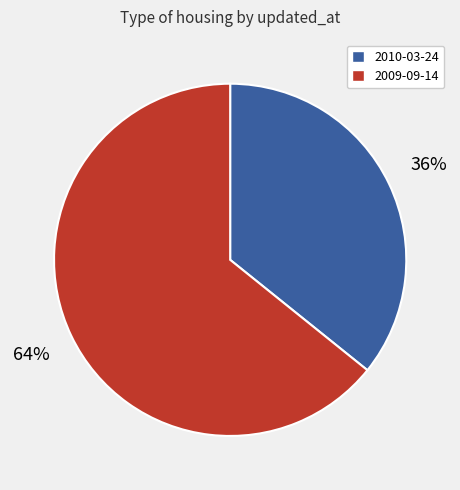

What percentage is the 2010-03-24 slice, to the nearest percent?

36%